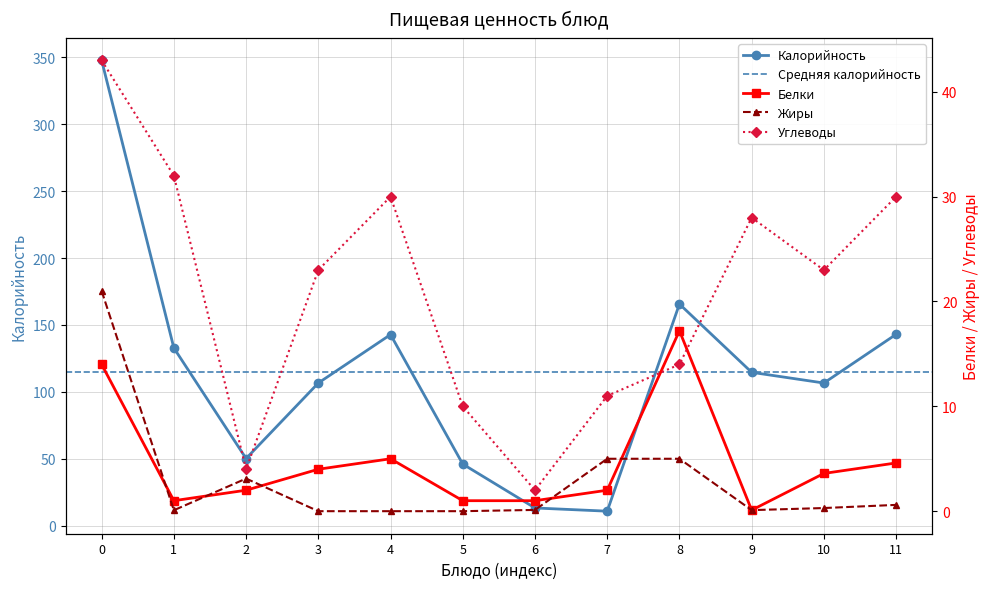

How many interior local peaks does the Углеводы series have?

2